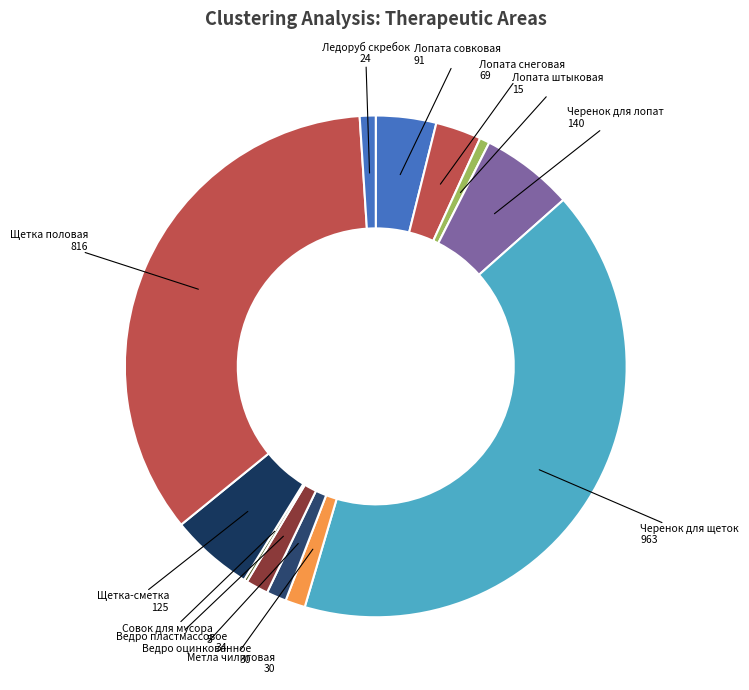

How many slices are in this pie chart?

12